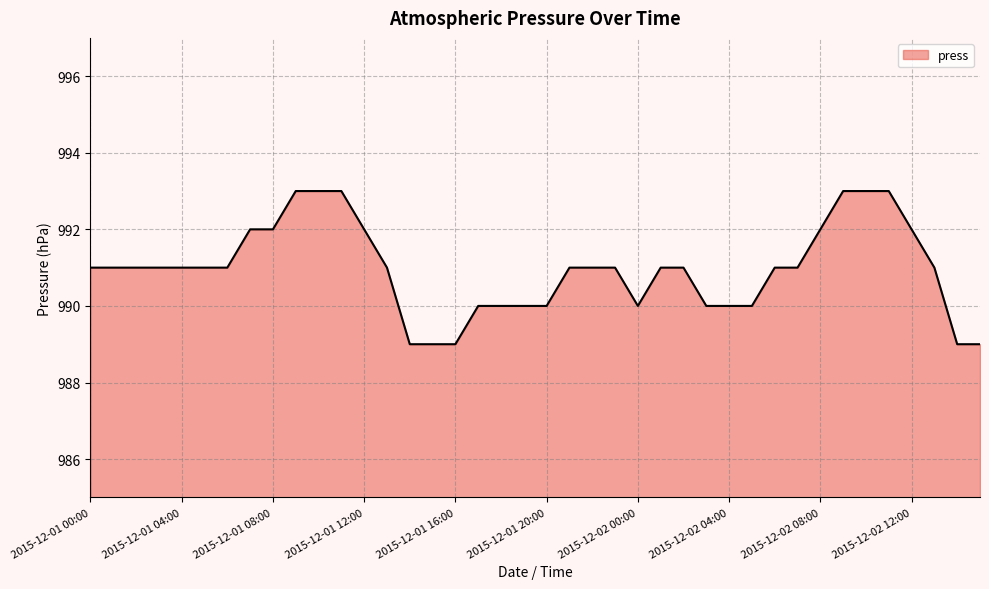

What is the difference between the maximum and minimum values?

4